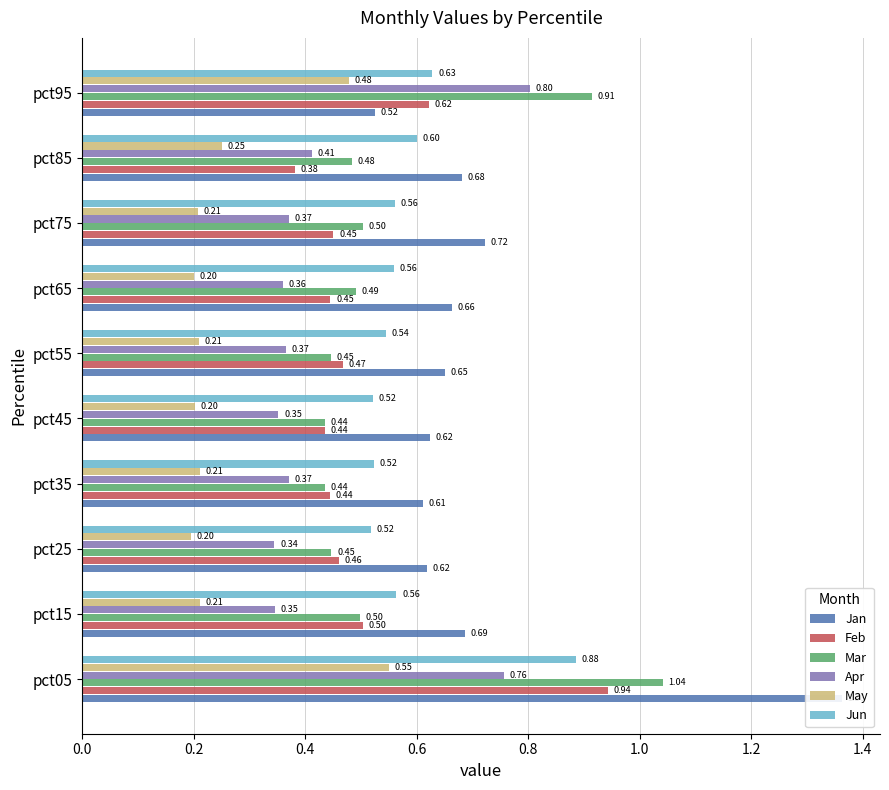

What is the label of the 6th bar from the right?

0.8